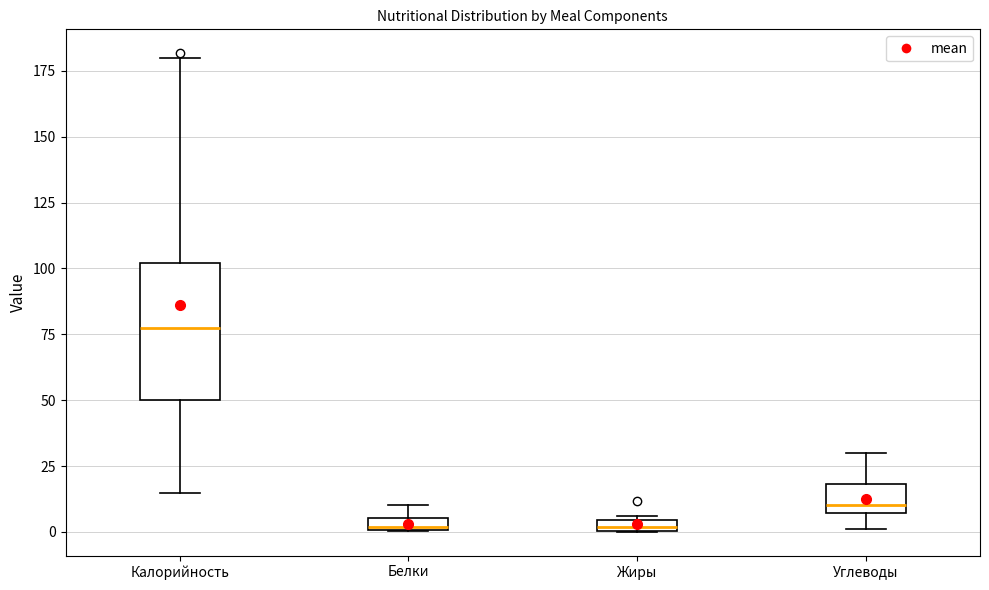

Where does the lower whisker of the box for Углеводы end on the y-axis? The values are not printed on the chart, so give them approximately, as read against the axis.

0